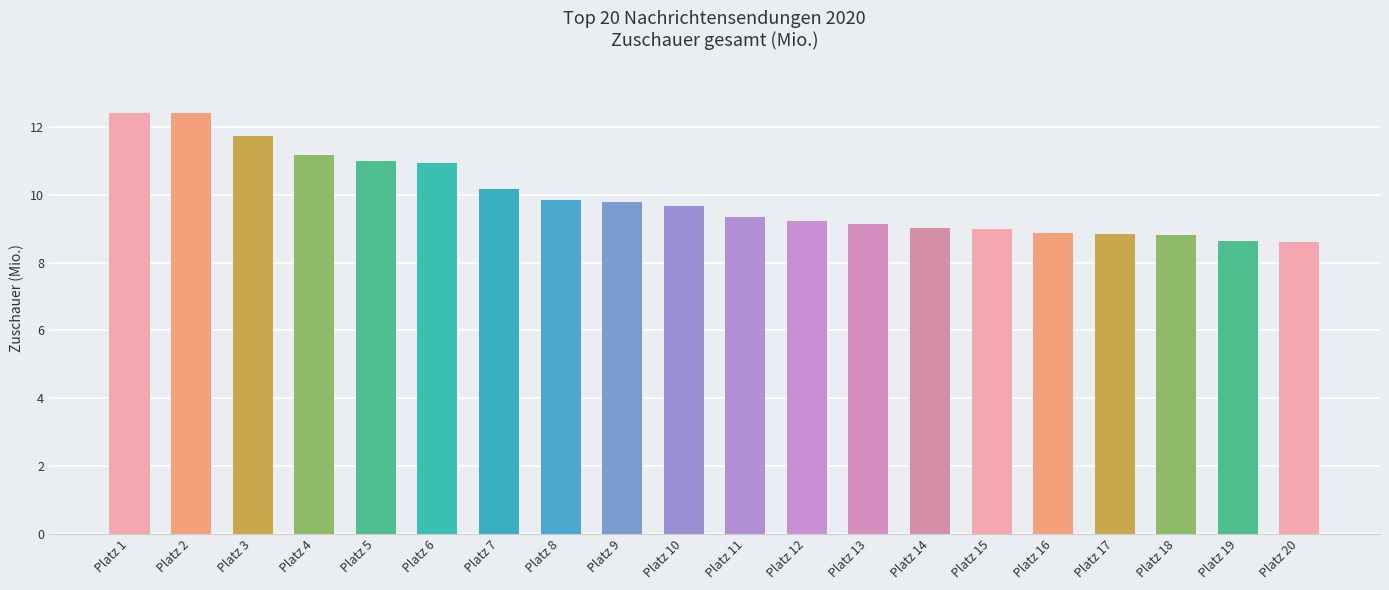

What is the value of the 17th bar from the left?

8.9